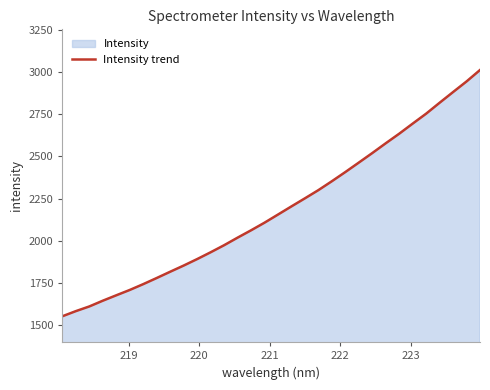

What is the smallest value displayed?

1553.2